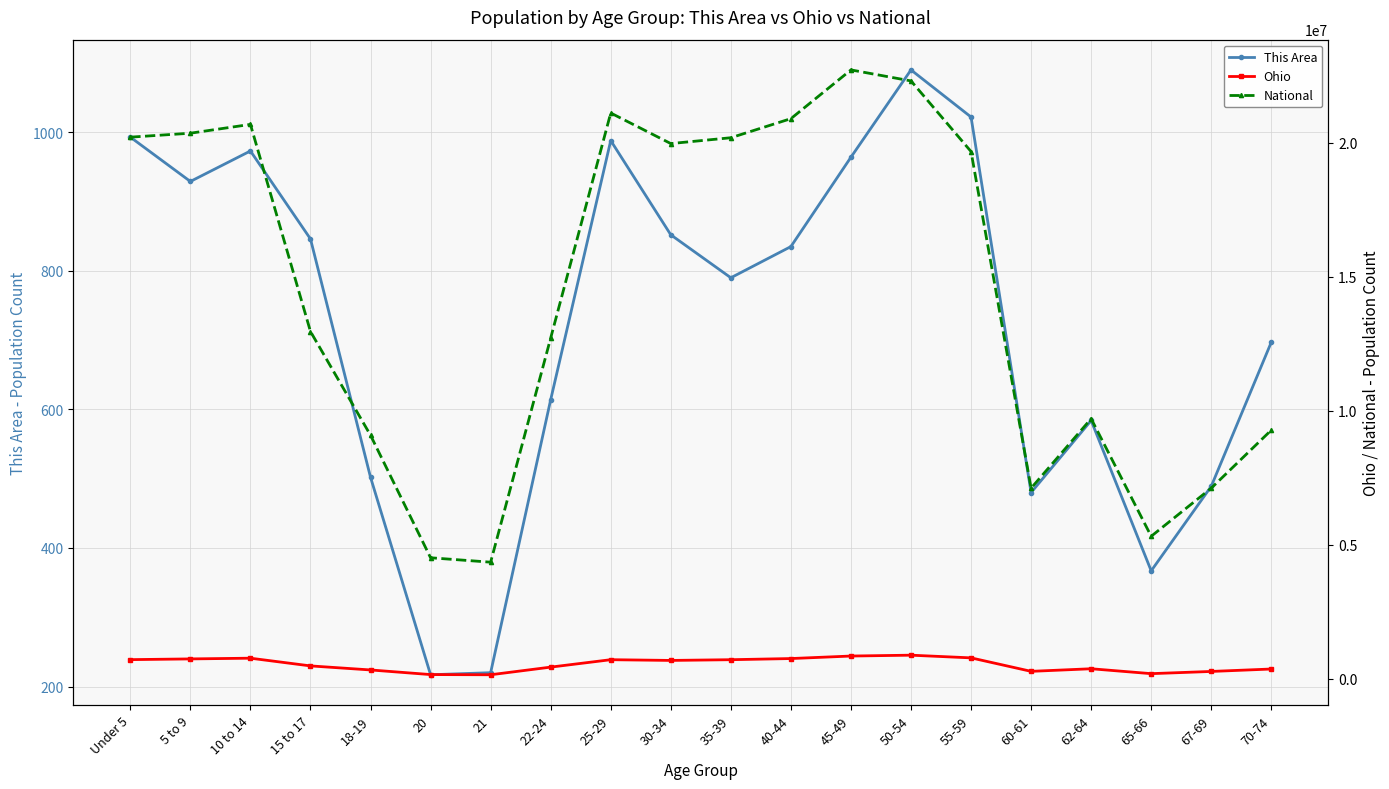

How many interior local peaks does the This Area series have?

4